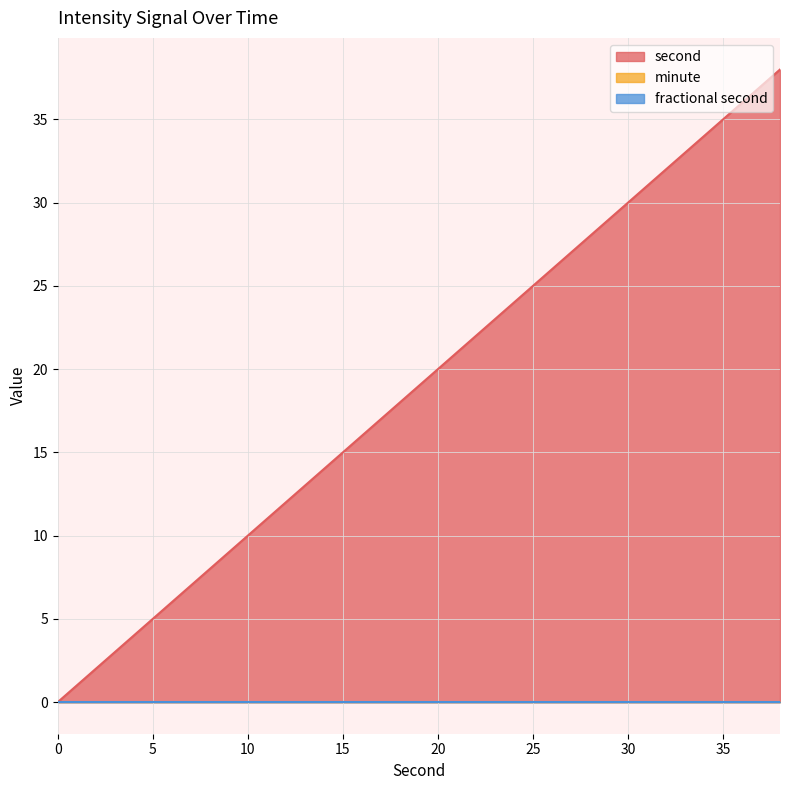

List the labels in order of second value, smallest first.

0, 2, 4, 6, 8, 10, 12, 14, 16, 18, 20, 22, 24, 26, 28, 30, 32, 34, 36, 38